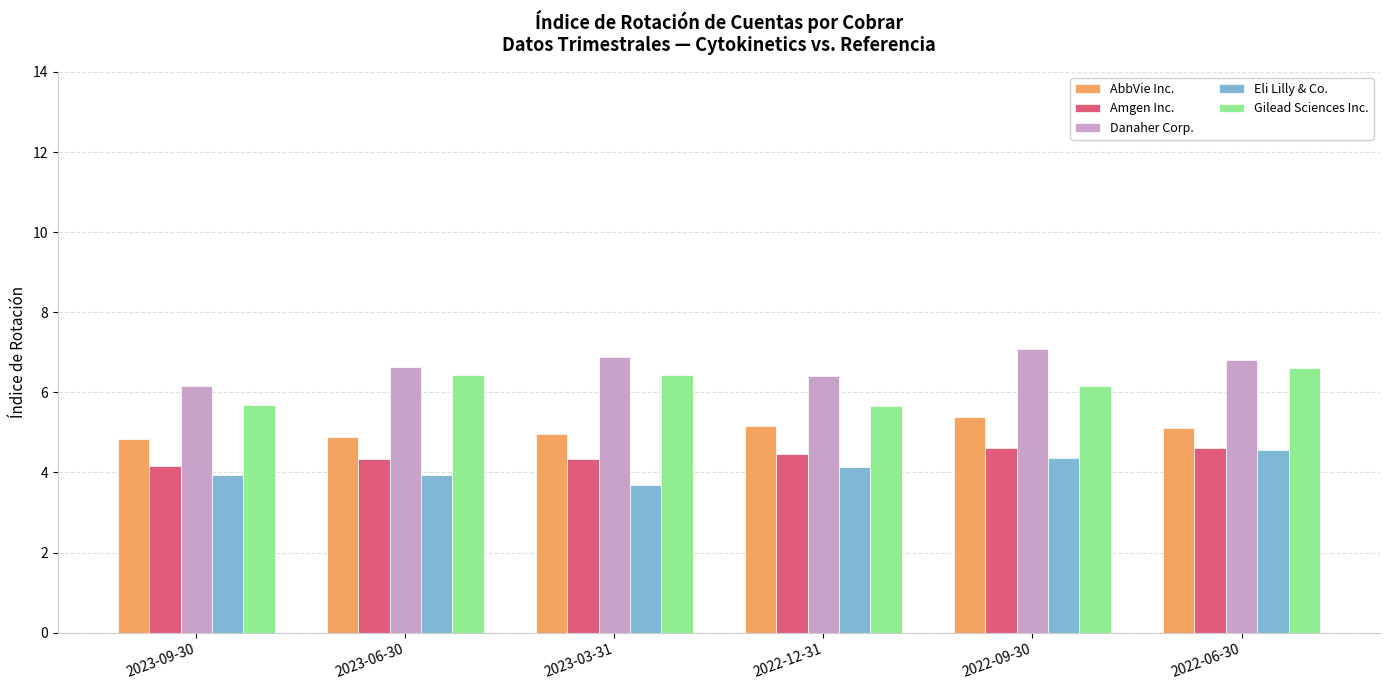

What is the spread (max minus min) of values at 2023-06-30?

2.7